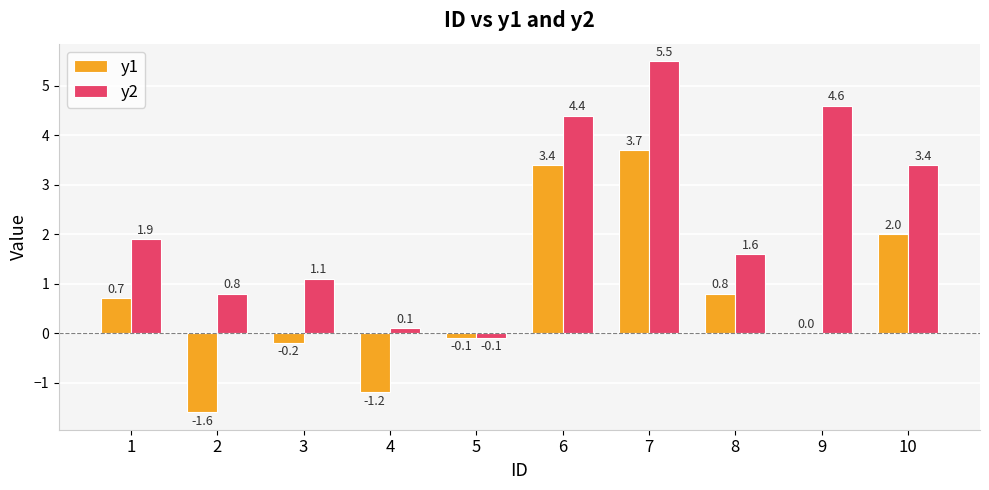

Reading left to right, extract all data points from this chart.

y1: 0.7	-1.6	-0.2	-1.2	-0.1	3.4	3.7	0.8	0.0	2.0
y2: 1.9	0.8	1.1	0.1	-0.1	4.4	5.5	1.6	4.6	3.4